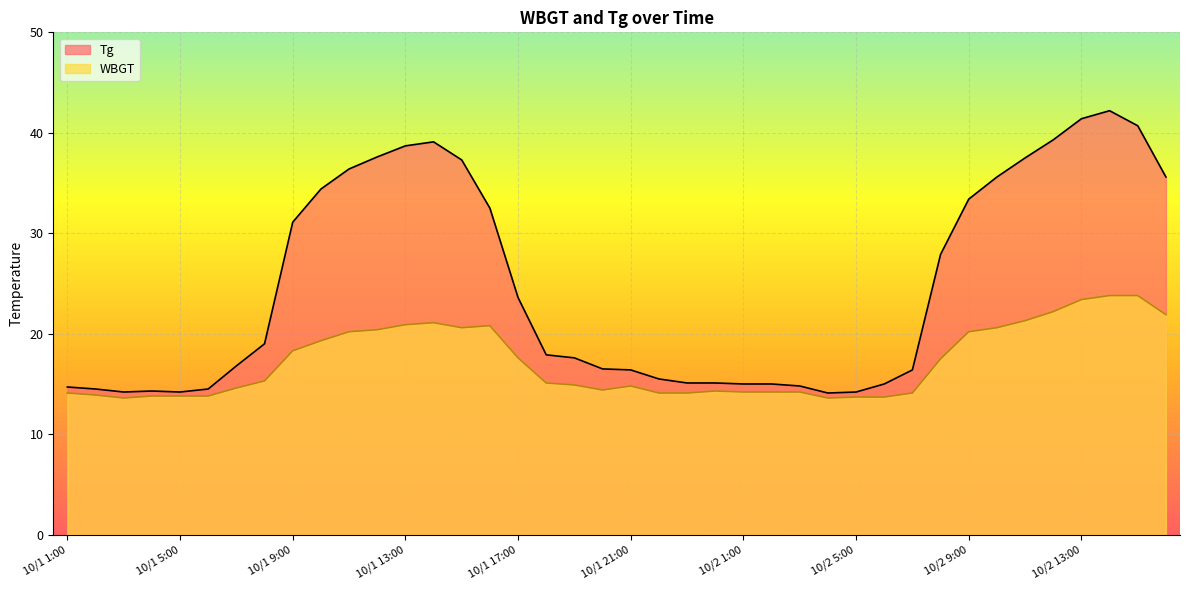

Which has a higher value, 10/1 5:00 or 10/2 9:00?

10/2 9:00